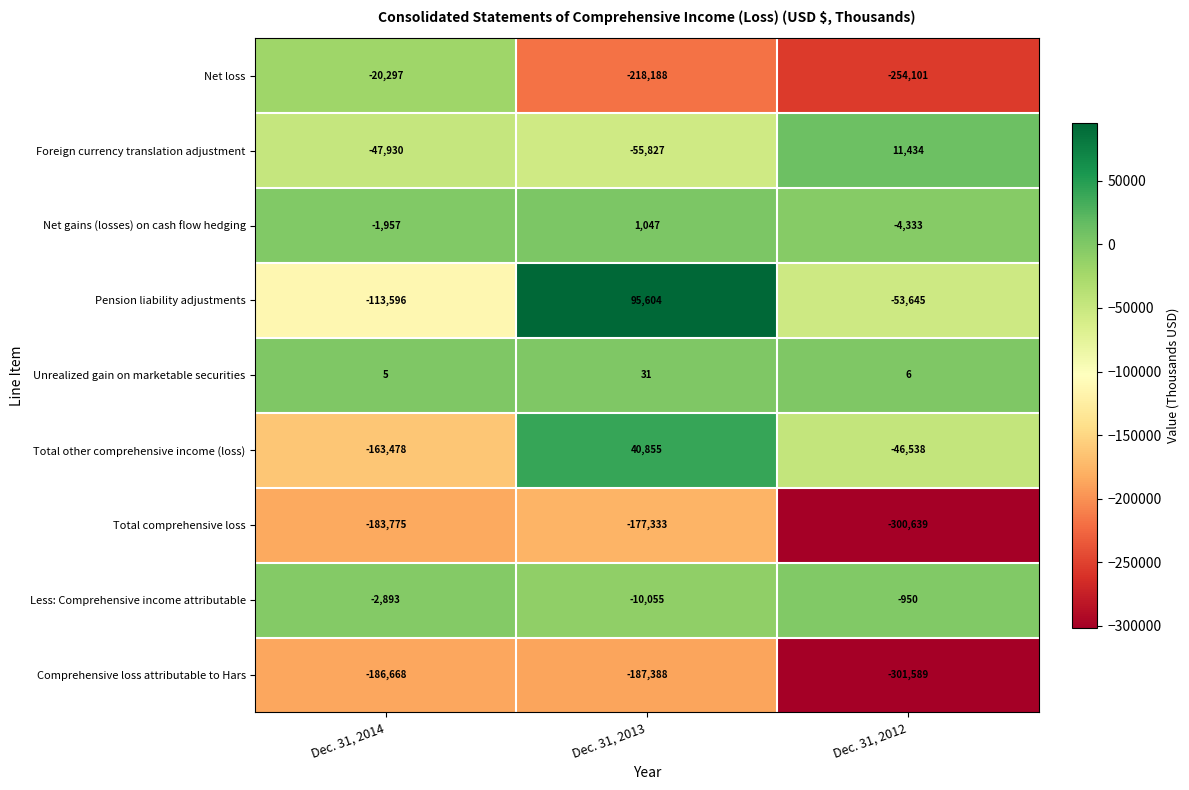

True or false: Pension liability adjustments has a value of -53645 at Dec. 31, 2012.

True